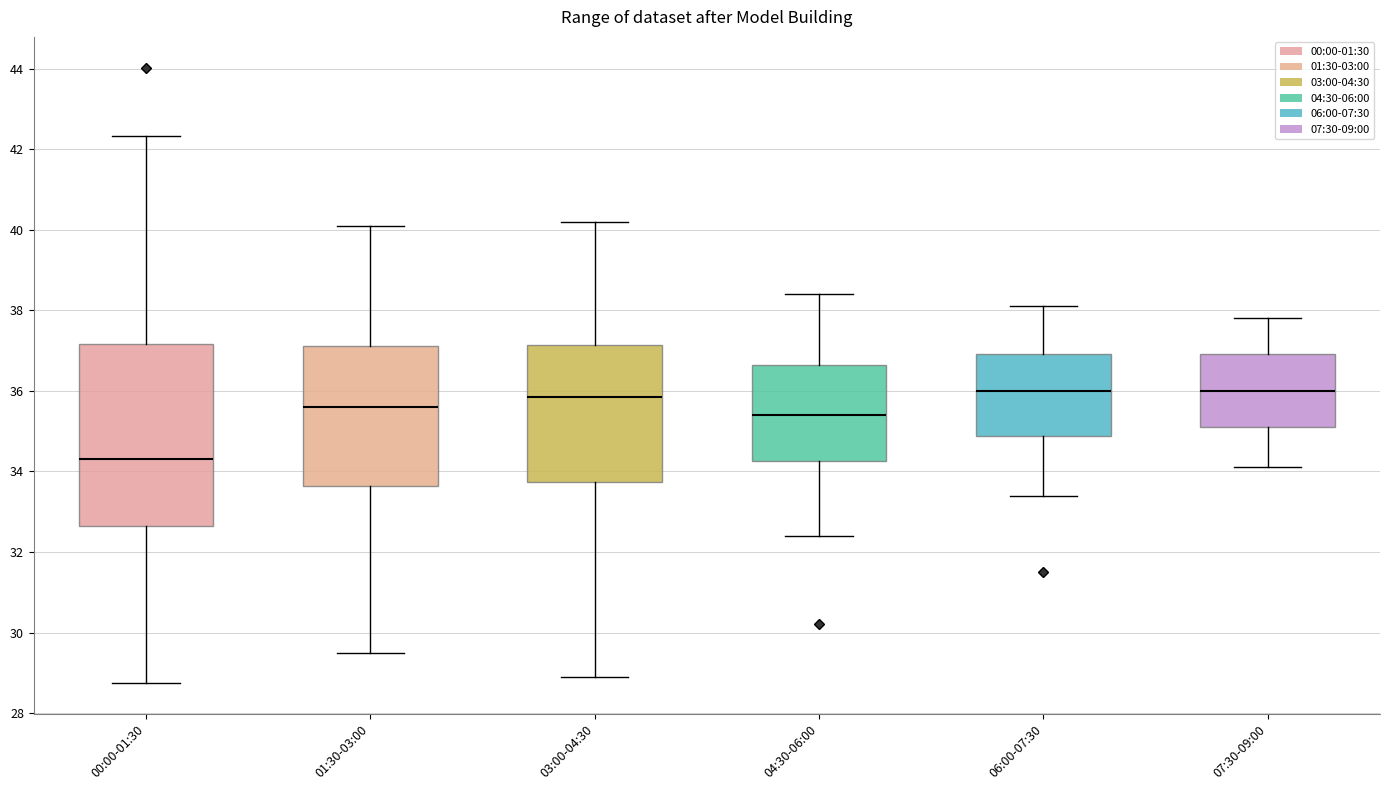

Which box is the tallest, from its lower edge to its upper edge?

00:00-01:30